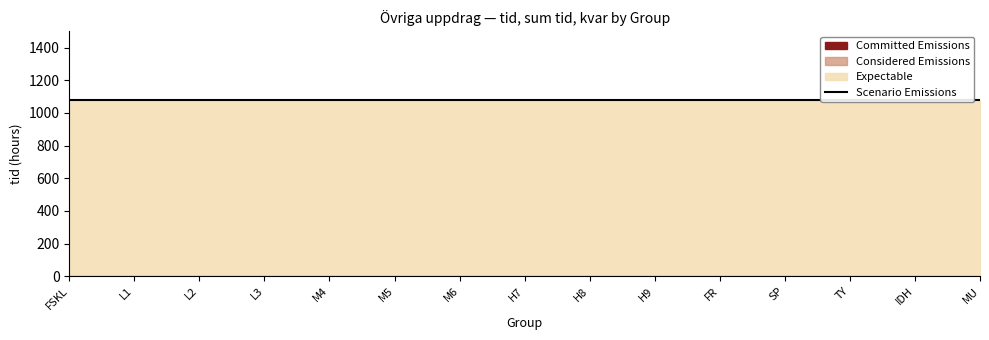

What is the label of the 1st point from the right?

MU